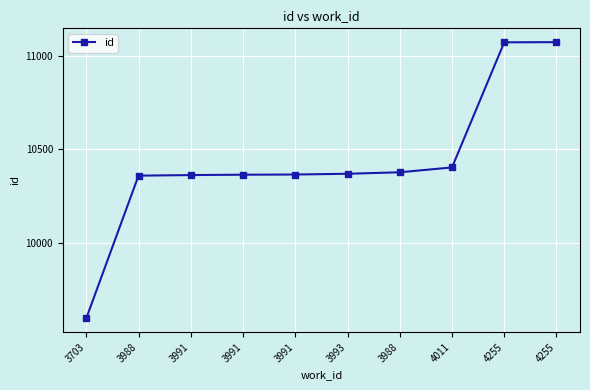

Count the number of categories in the chart.

10